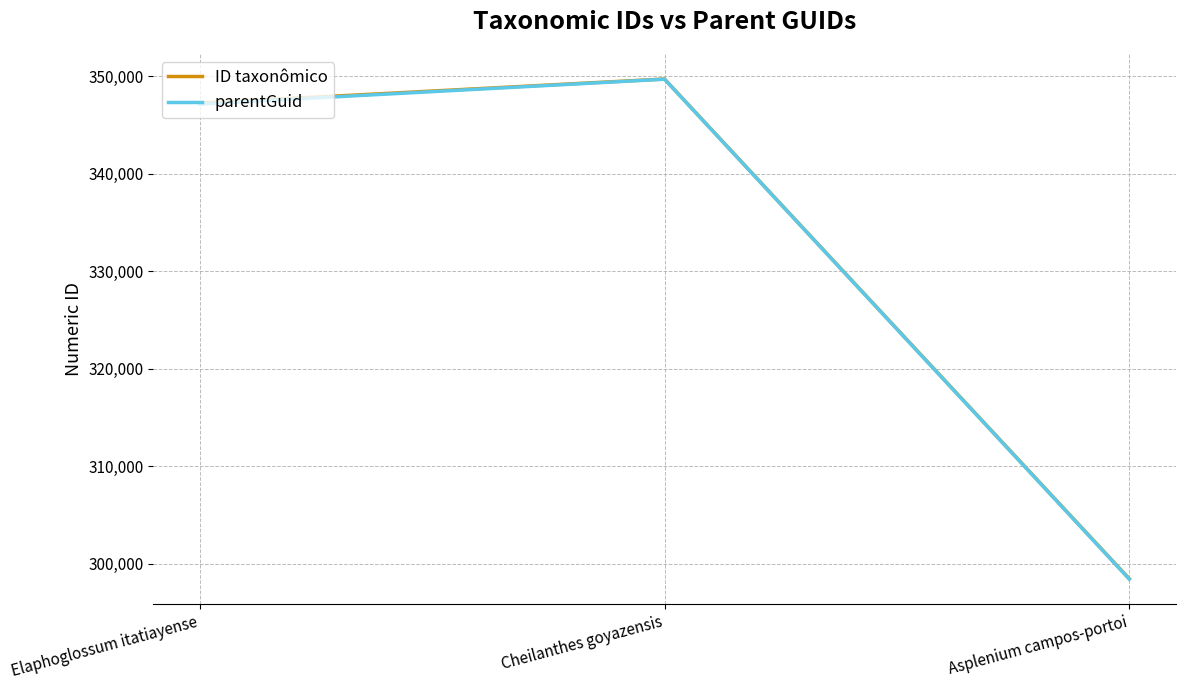

The value of parentGuid at Asplenium campos-portoi is 85354. True or false?

False